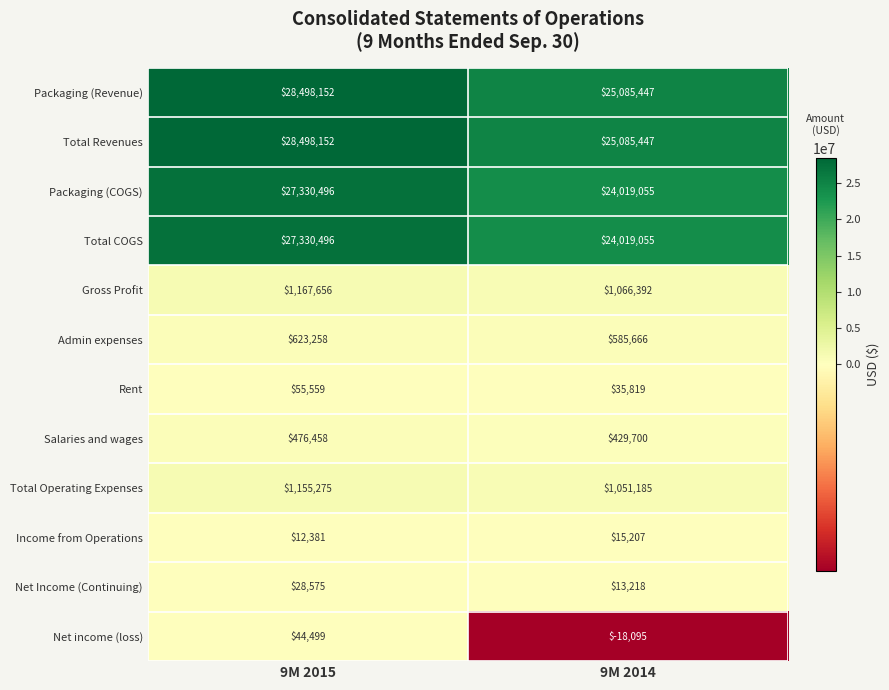

Reading right to left, what are all the values shown in this chart?

Packaging (Revenue): 25085447	28498152
Total Revenues: 25085447	28498152
Packaging (COGS): 24019055	27330496
Total COGS: 24019055	27330496
Gross Profit: 1066392	1167656
Admin expenses: 585666	623258
Rent: 35819	55559
Salaries and wages: 429700	476458
Total Operating Expenses: 1051185	1155275
Income from Operations: 15207	12381
Net Income (Continuing): 13218	28575
Net income (loss): -18095	44499